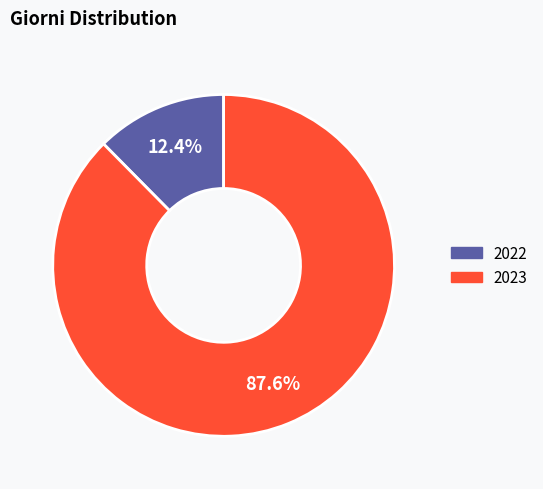

Which has a higher value, 2022 or 2023?

2023